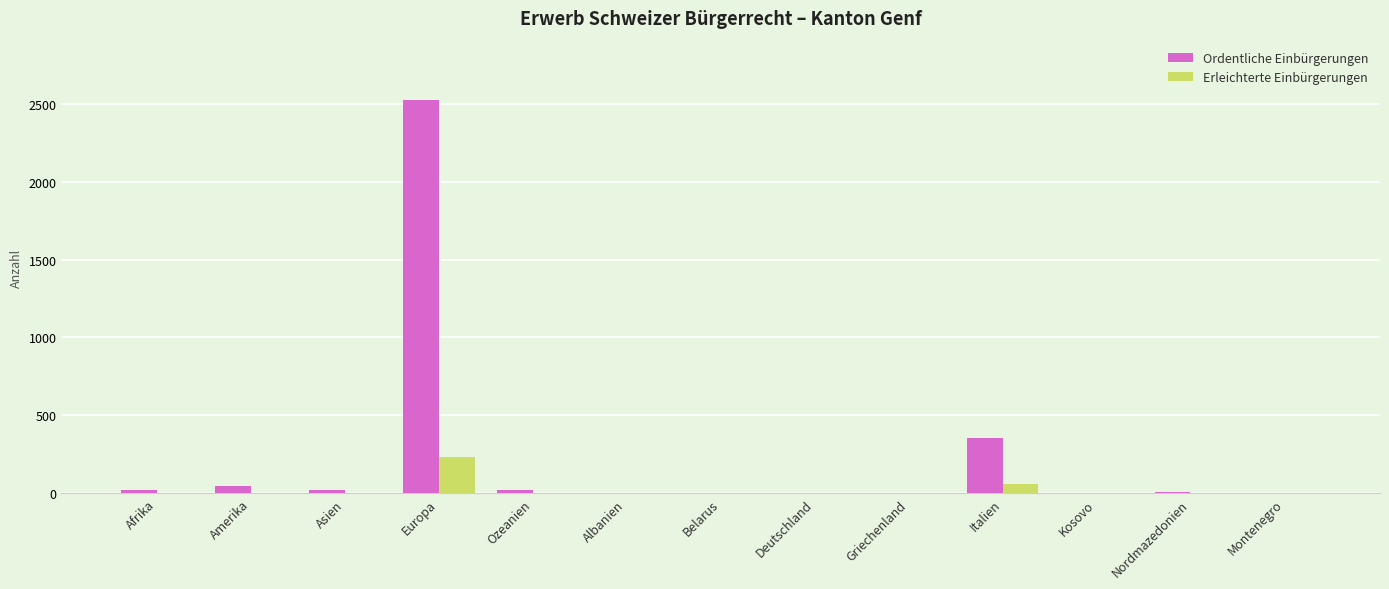

At which category is the sum across all series the highest?

Europa